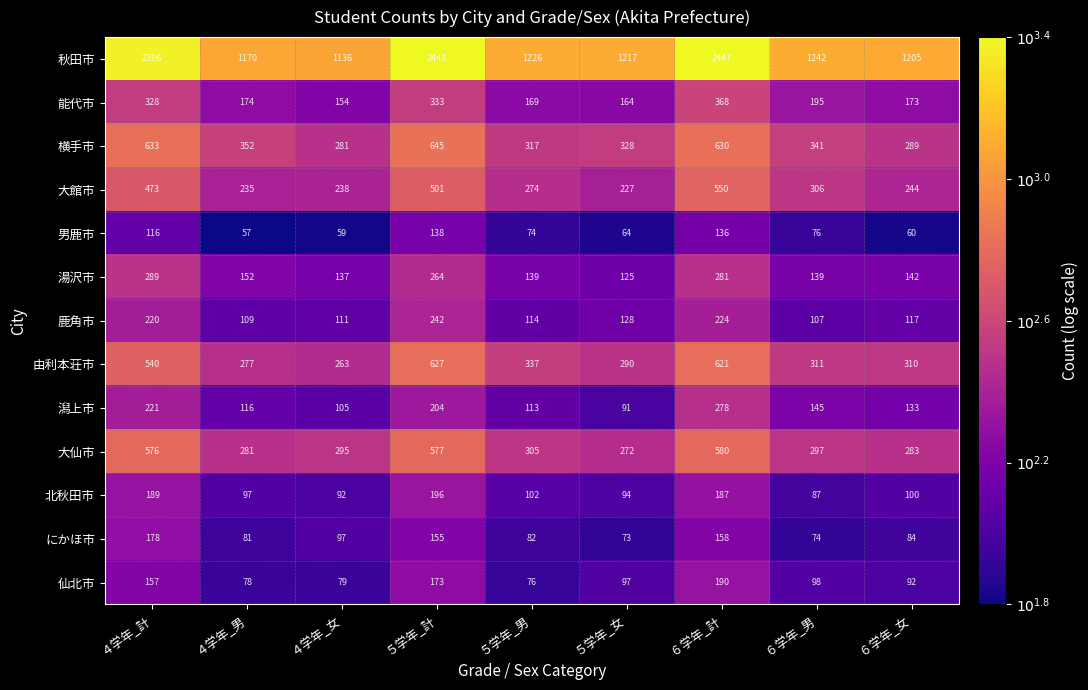

Between ４学年_男 and ５学年_女, which series saw the biggest shift?

秋田市